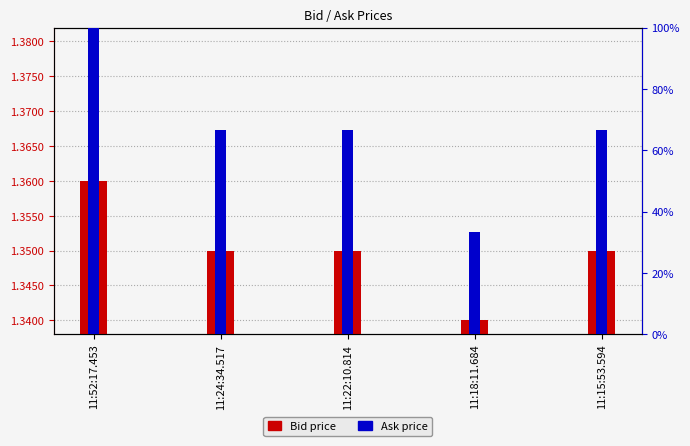

Reading right to left, list all the values displayed in this chart.

Bid: 1.4	1.3	1.4	1.4	1.4
Ask: 66.7	33.3	66.7	66.7	100.0